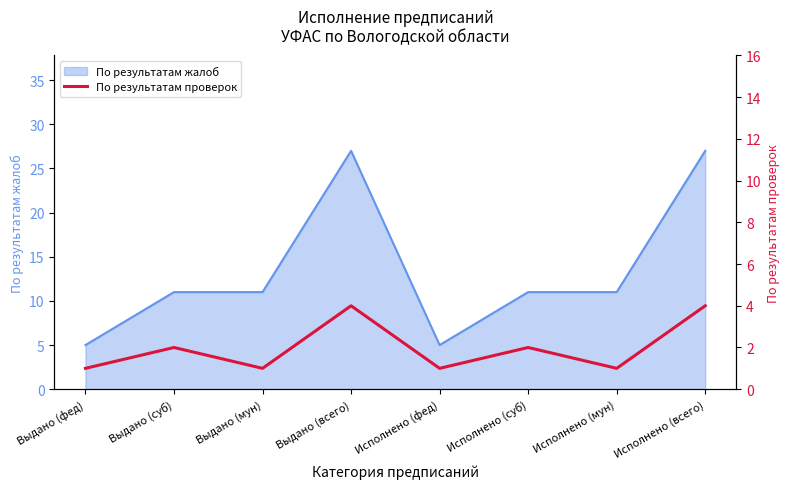

Where is the first local minimum?

Выдано (мун)